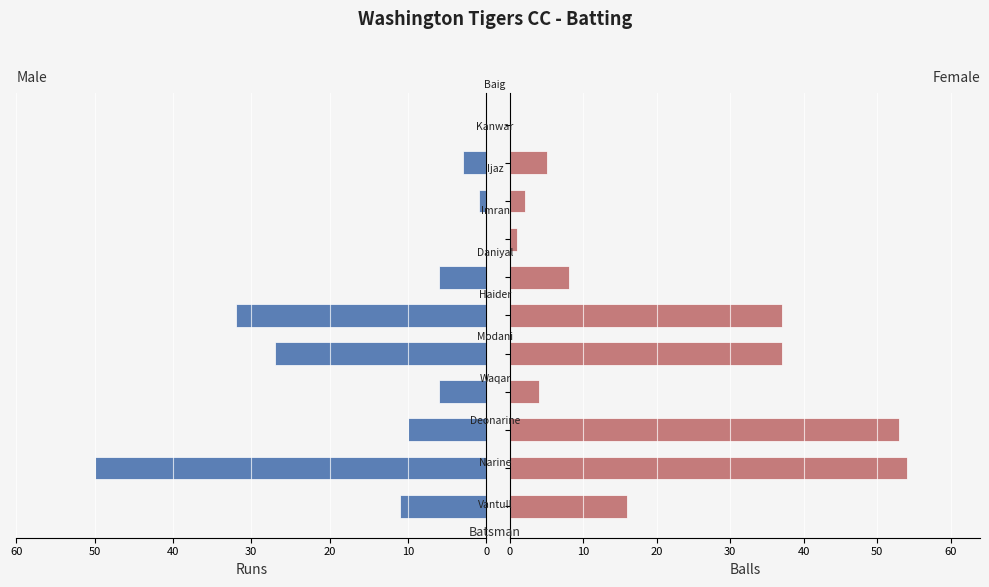

Count the number of data series in this chart.

2